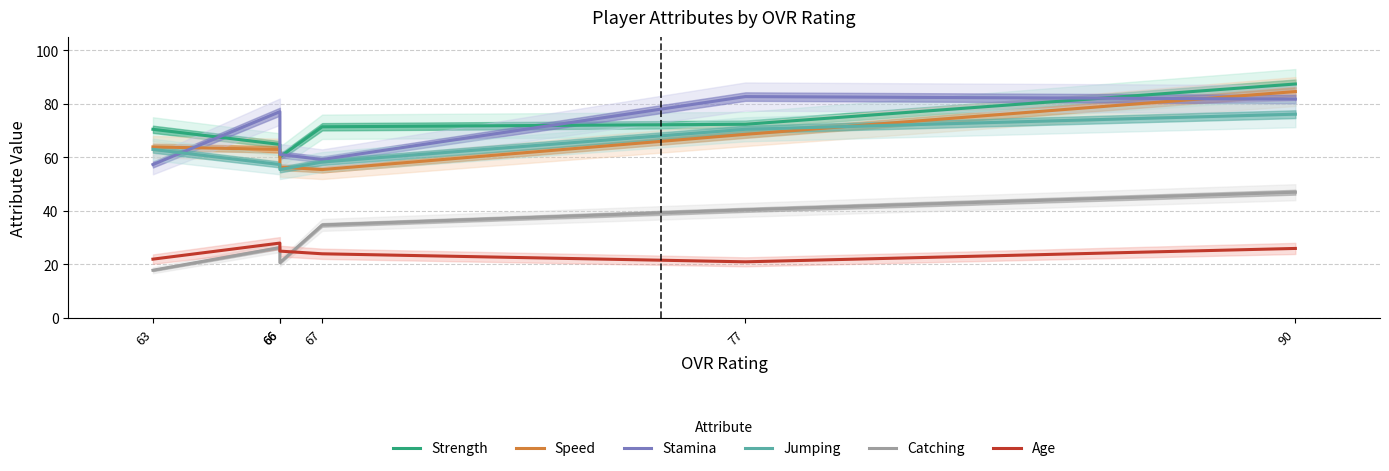

Does the chart have visible grid lines?

Yes